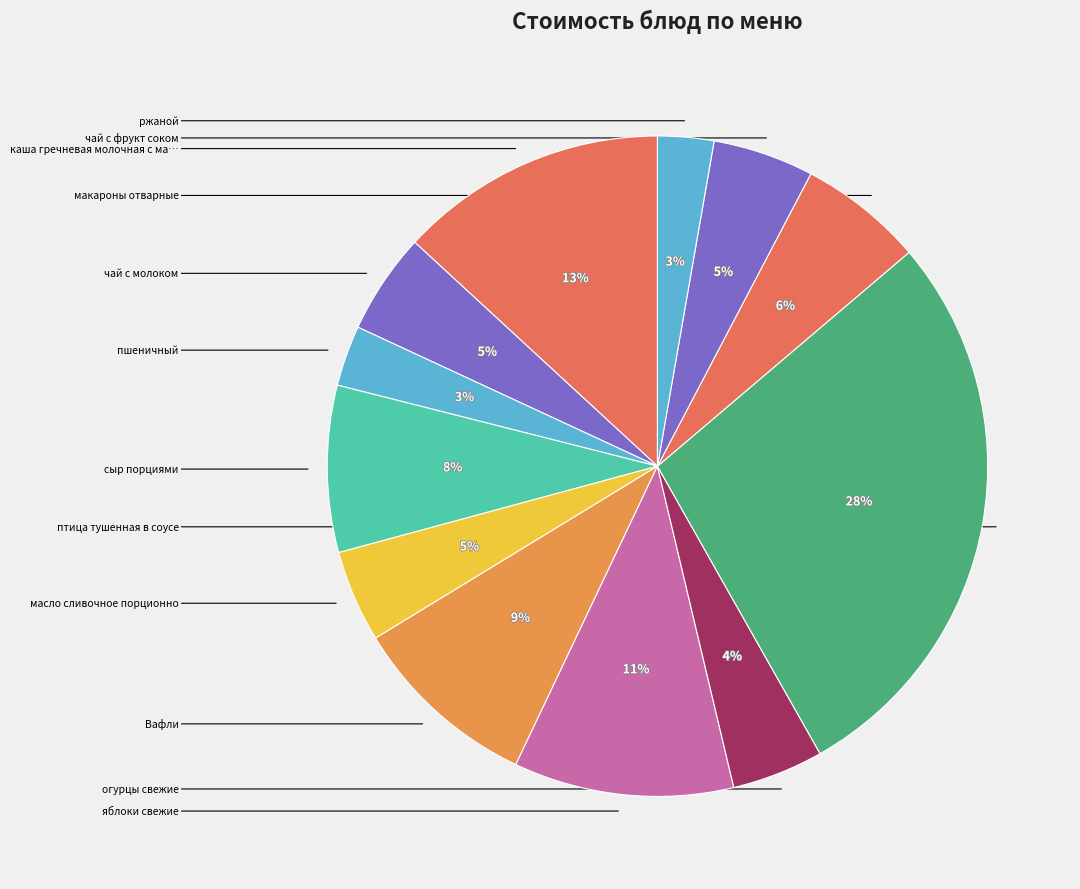

Count the number of slices in the pie.

12